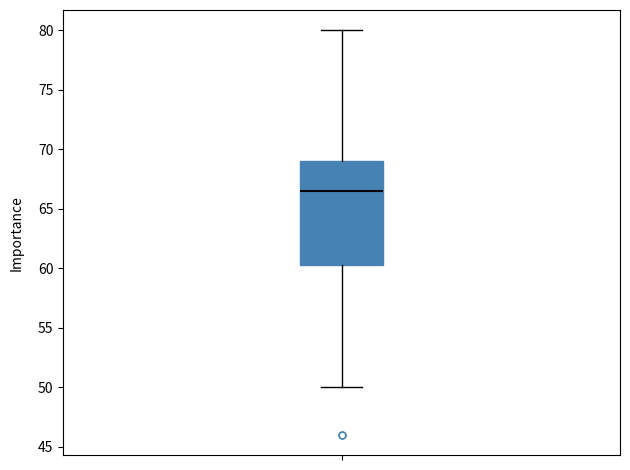

Transcribe this box plot: give where the median line is, the range the box spans, and where the two whiskers end, as read against the y-axis. The values are not printed on the chart, so give them approximately, as read against the axis.

median 66.5, box 60.5 to 69.0, whiskers 50.0 to 80.0